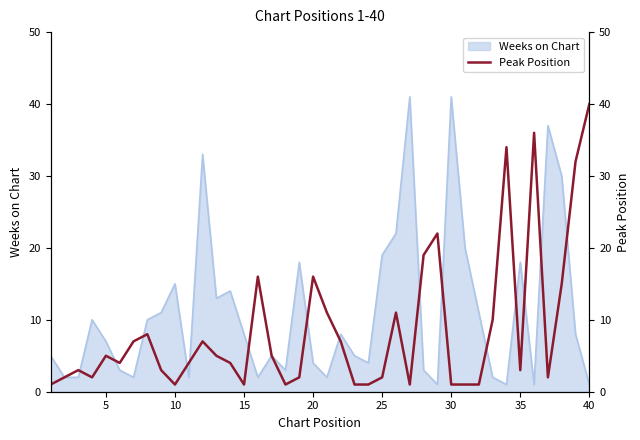

How many points are lower than both their immediate neighbors (excluding endpoints)?

8